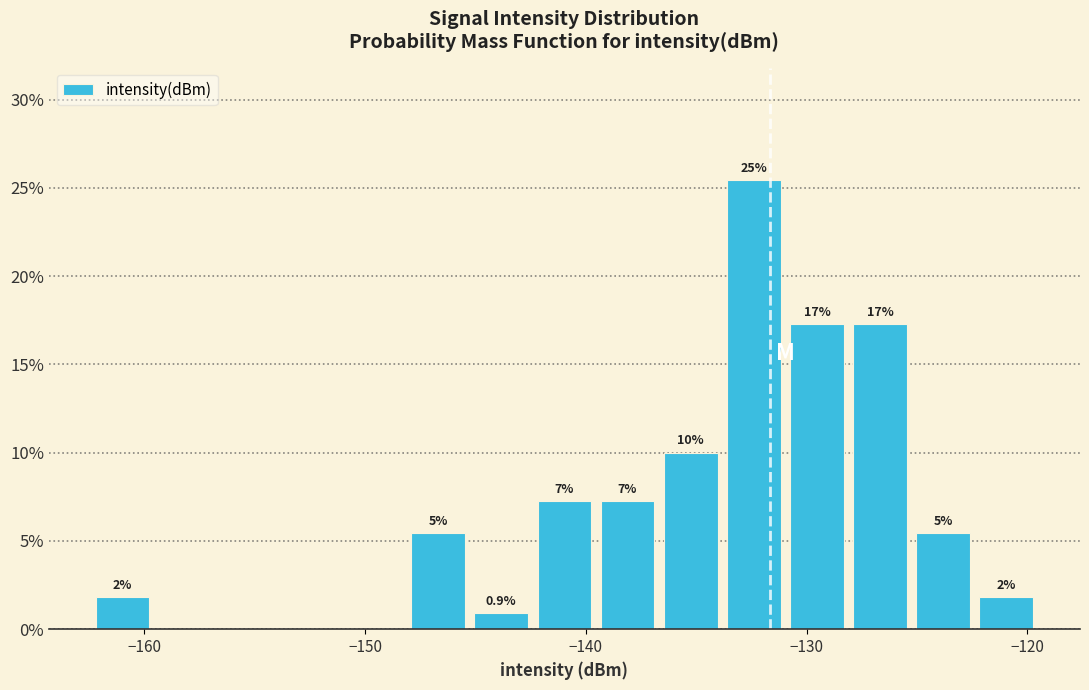

Around what value on the x-axis is the tallest bar? Give the approximate position of its centre, as read against the axis.

-132